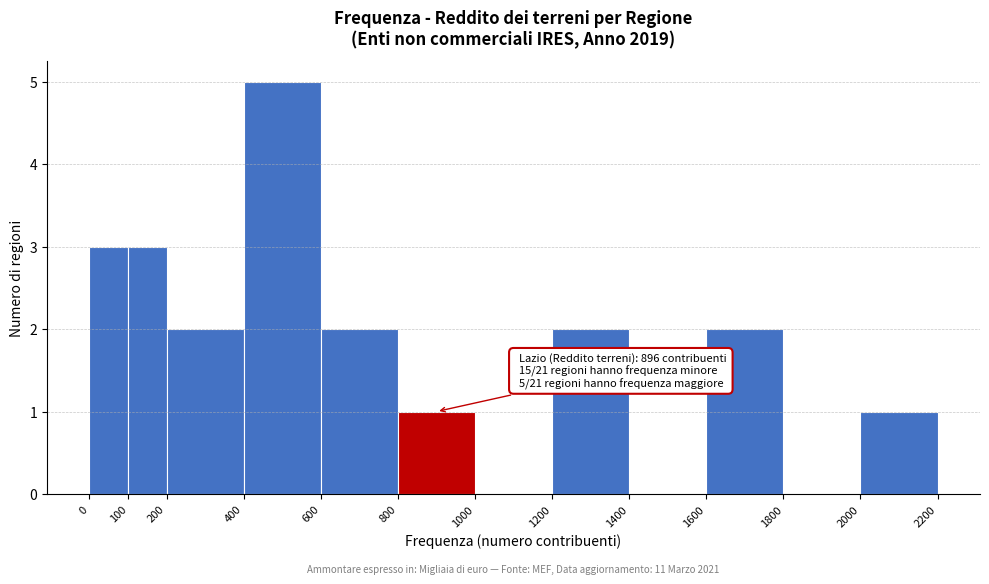

Over which range of the x-axis is the bar tallest?

400 to 600